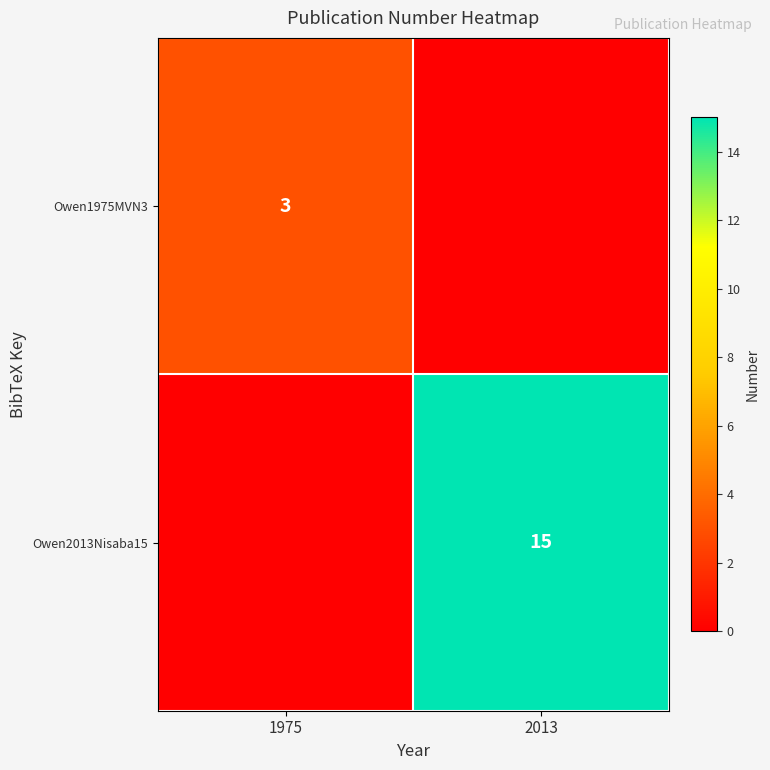

Is it true that Owen1975MVN3 equals 1 at 1975?

False